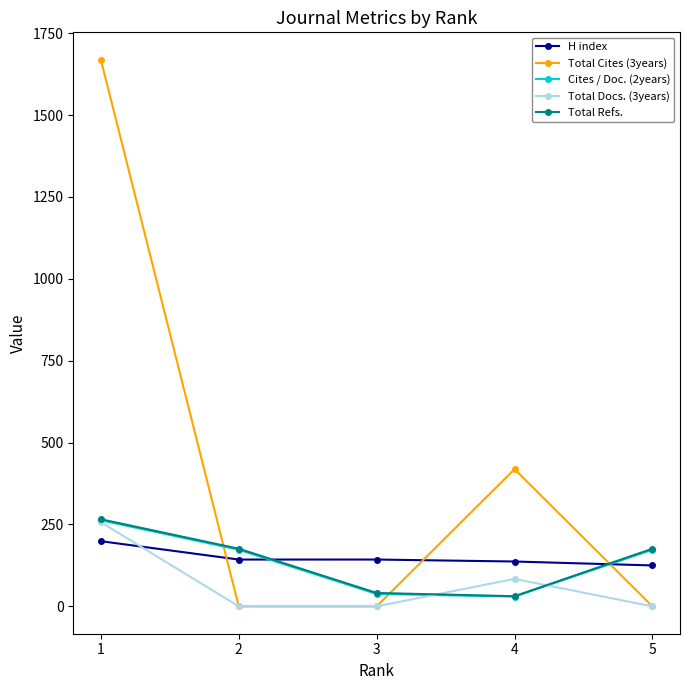

What is the minimum value for Total Refs.?

31